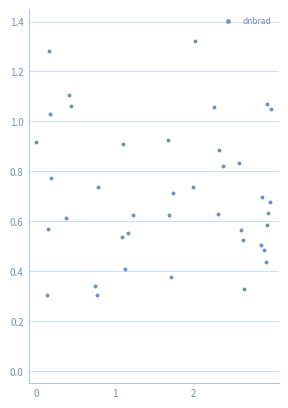

What is the range of X values (max minus min)?

3.0